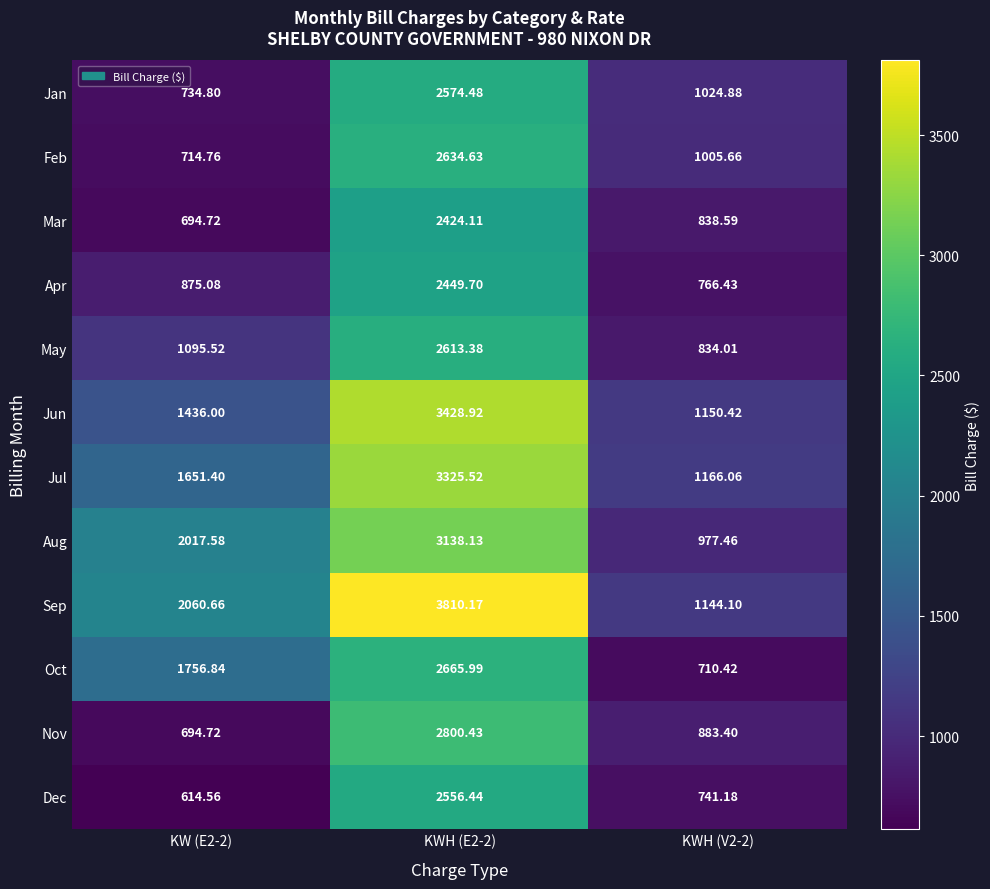

Rank the series at KWH (E2-2) from lowest to highest value.

Mar, Apr, Dec, Jan, May, Feb, Oct, Nov, Aug, Jul, Jun, Sep